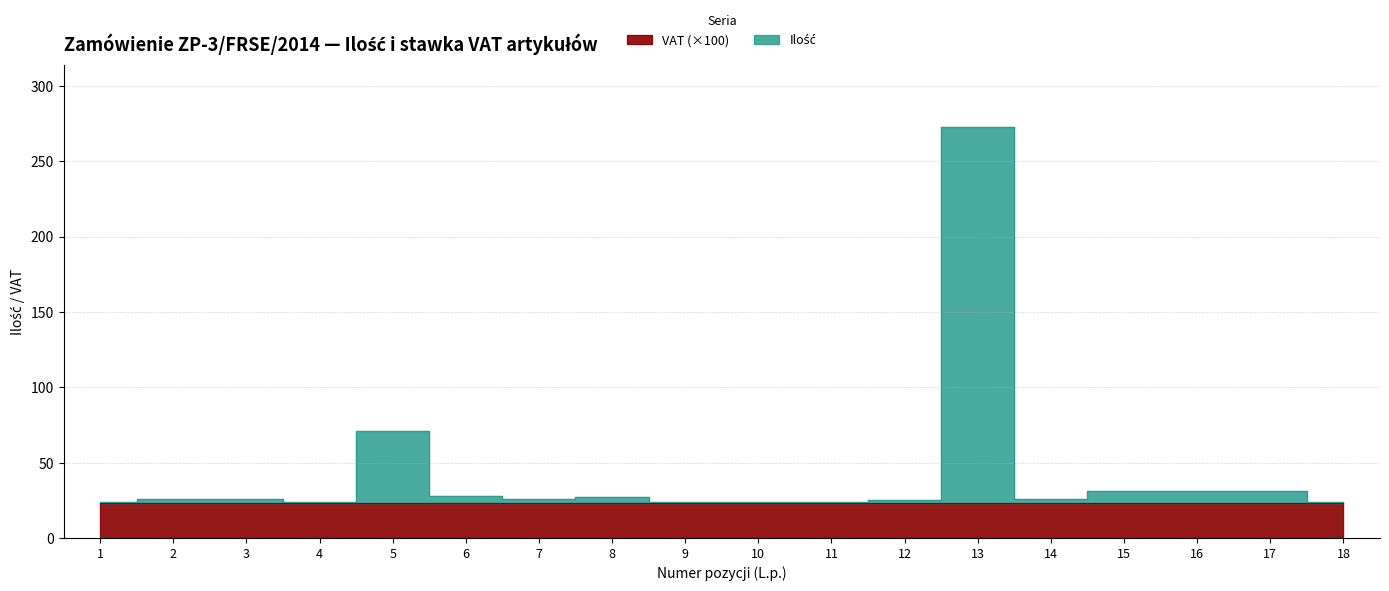

True or false: Wartość brutto and VAT % intersect in this chart.

False